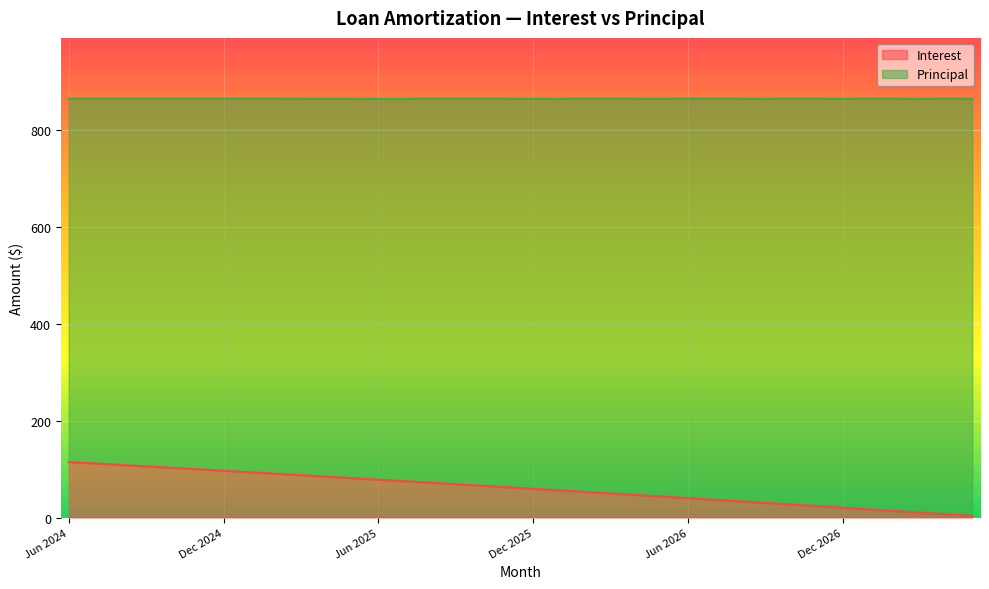

Reading left to right, extract all data points from this chart.

114.6	111.7	108.7	105.7	102.7	99.7	96.6	93.6	90.5	87.5	84.4	81.3	78.2	75.1	72.0	68.8	65.7	62.5	59.4	56.2	53.0	49.8	46.5	43.3	40.0	36.8	33.5	30.2	26.9	23.6	20.2	16.9	13.6	10.2	6.8	3.4